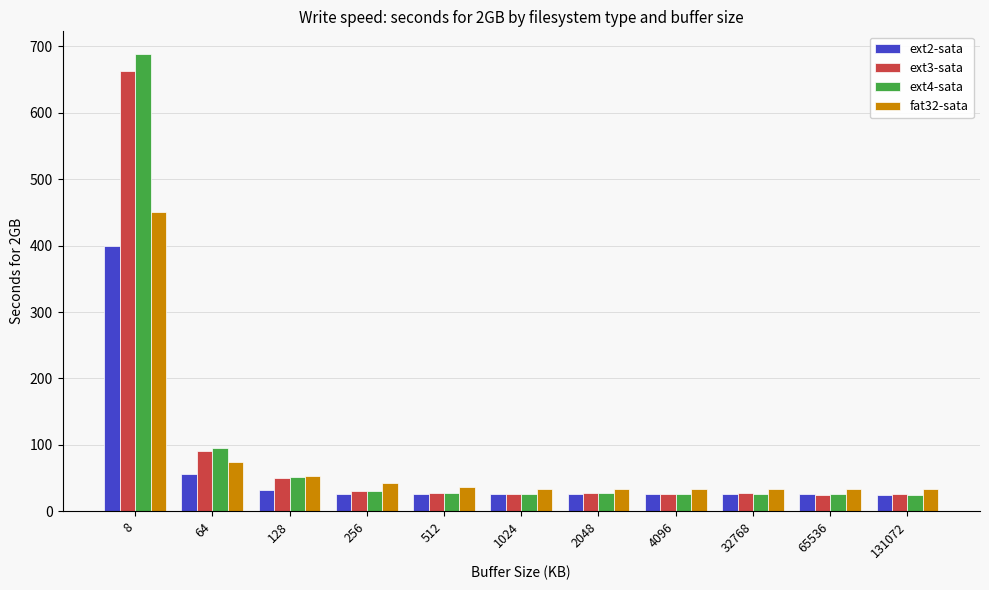

How many data points does each series have?

11